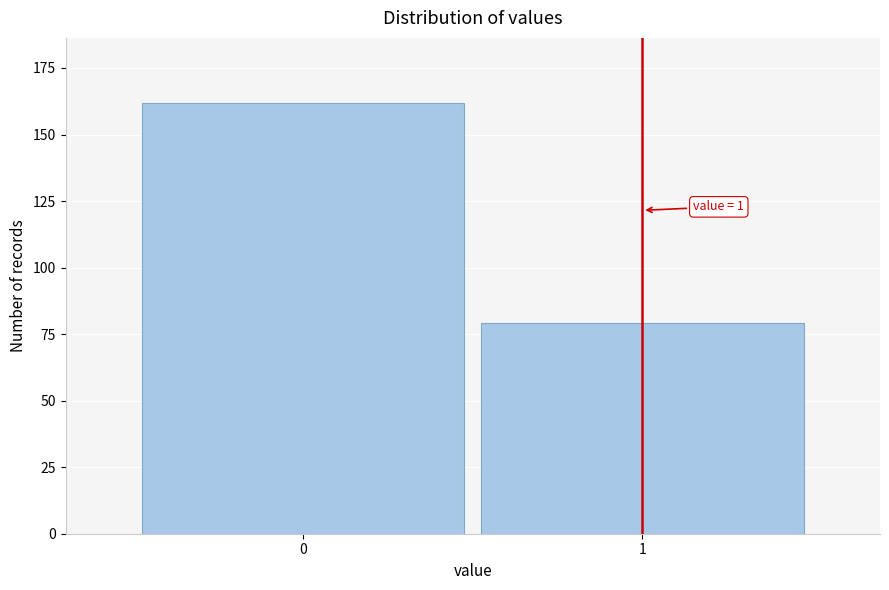

Reading right to left, list all the values displayed in this chart.

79	162